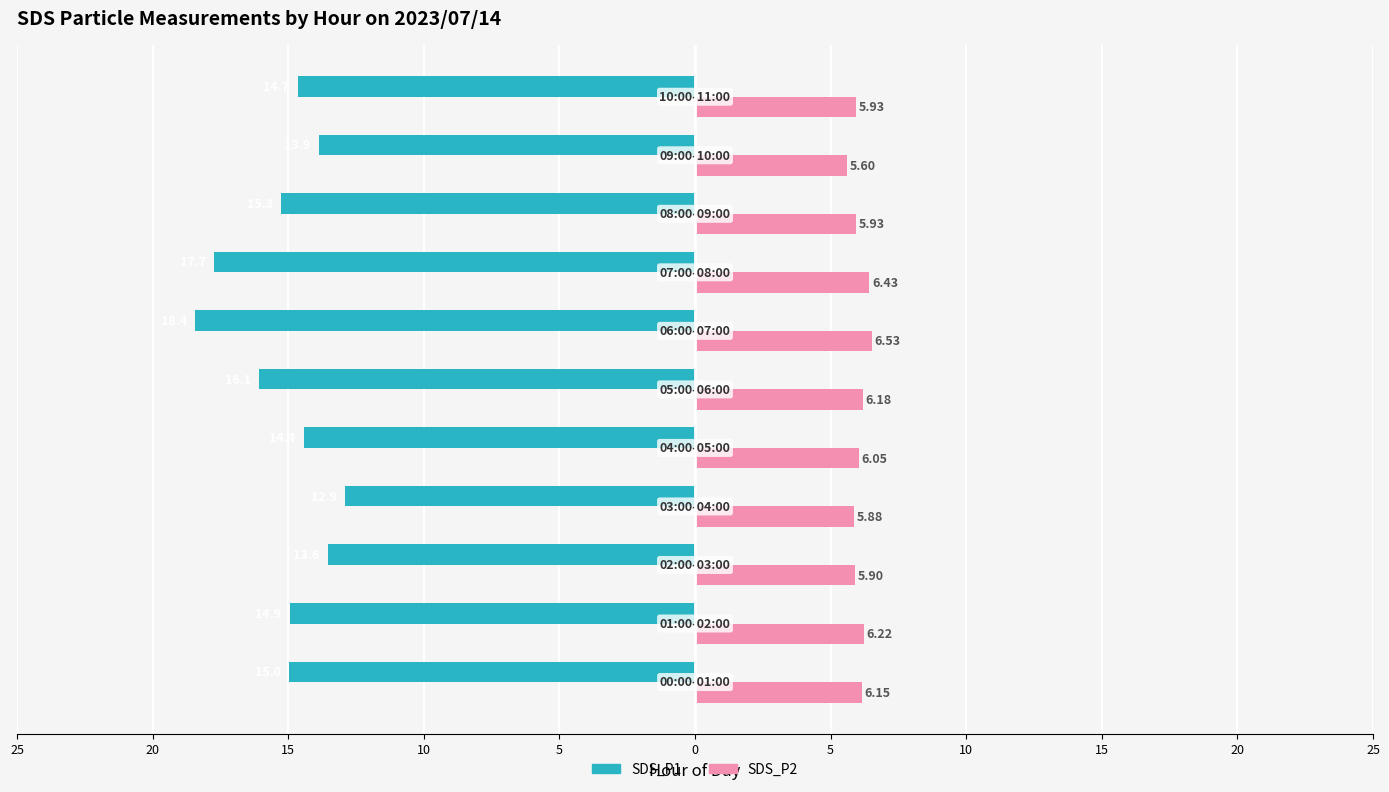

What are all the series names shown in the legend?

SDS_P1, SDS_P2